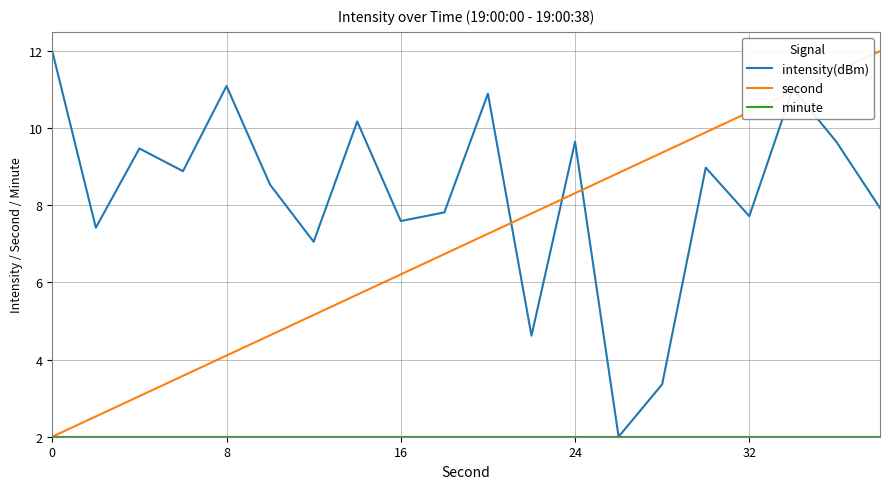

Count the number of categories in the chart.

20